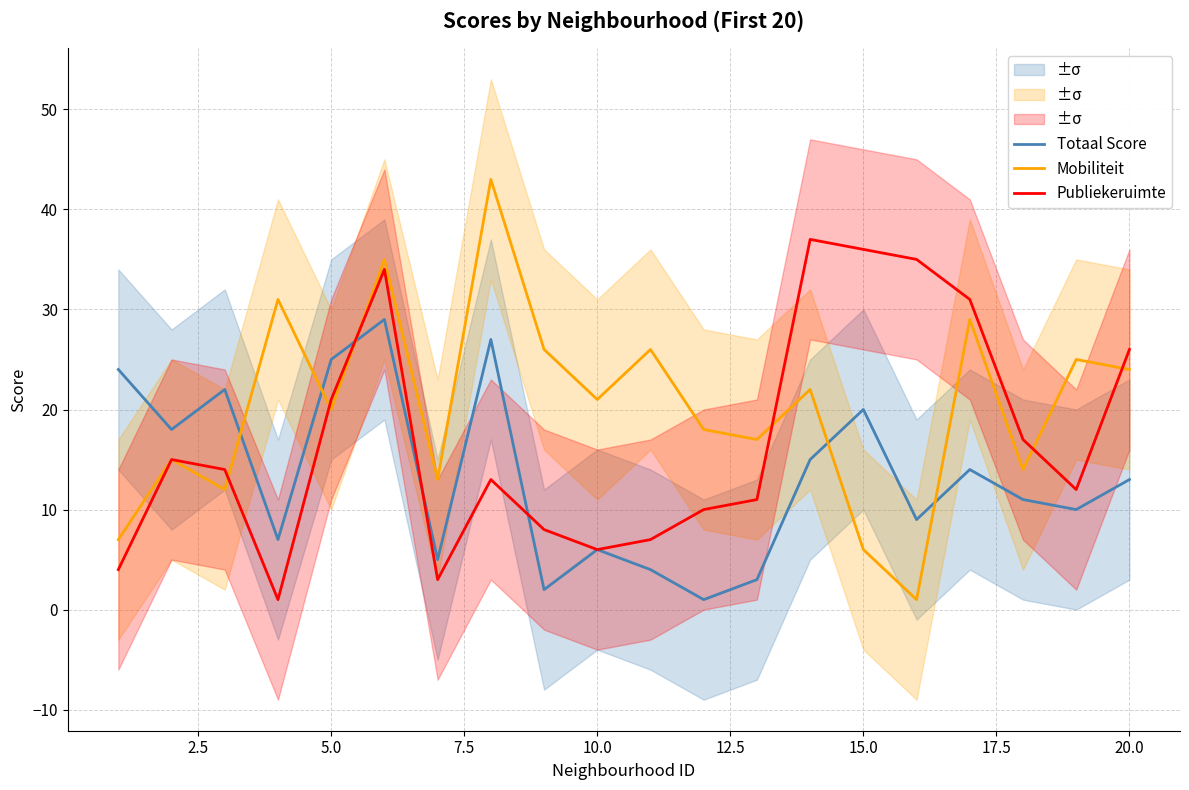

What are all the series names shown in the legend?

Totaal Score, Mobiliteit, Publiekeruimte